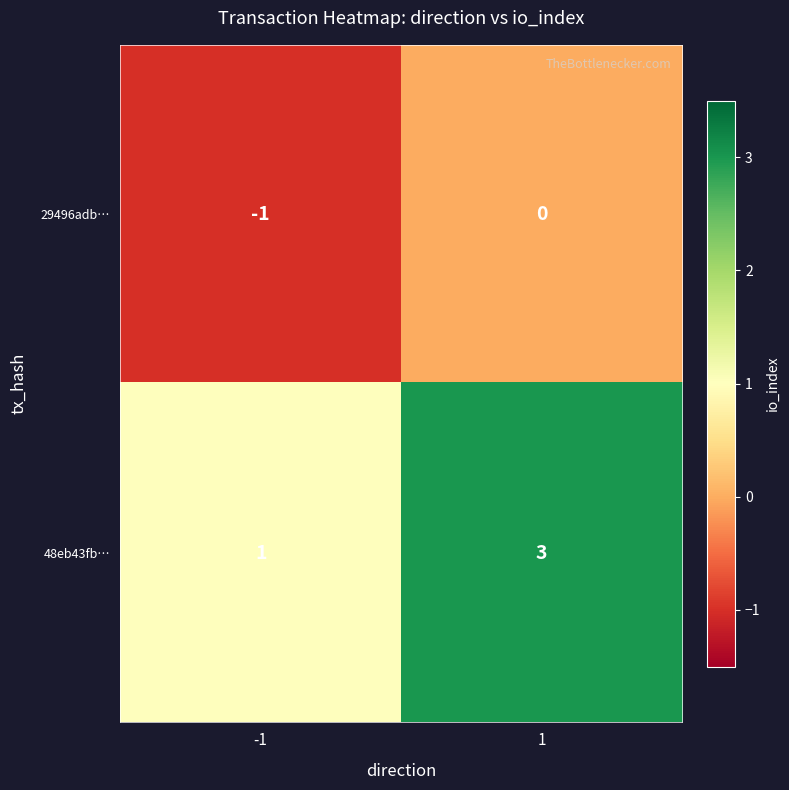

Count the number of categories in the chart.

2